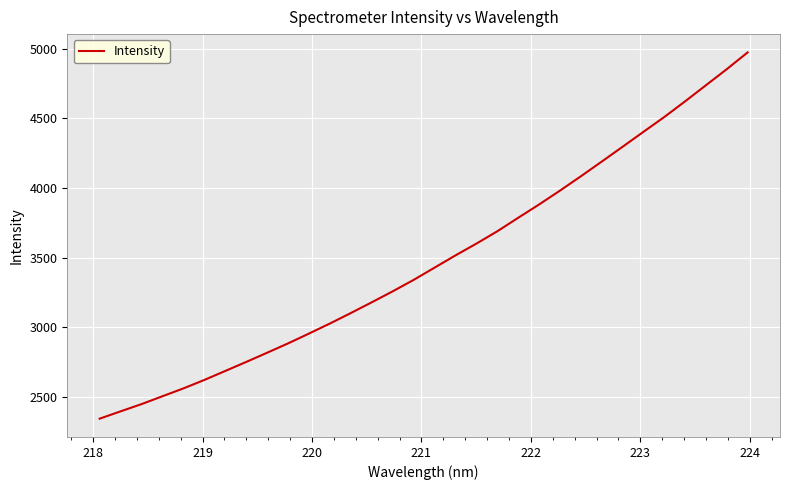

How many lines are shown in the chart?

1